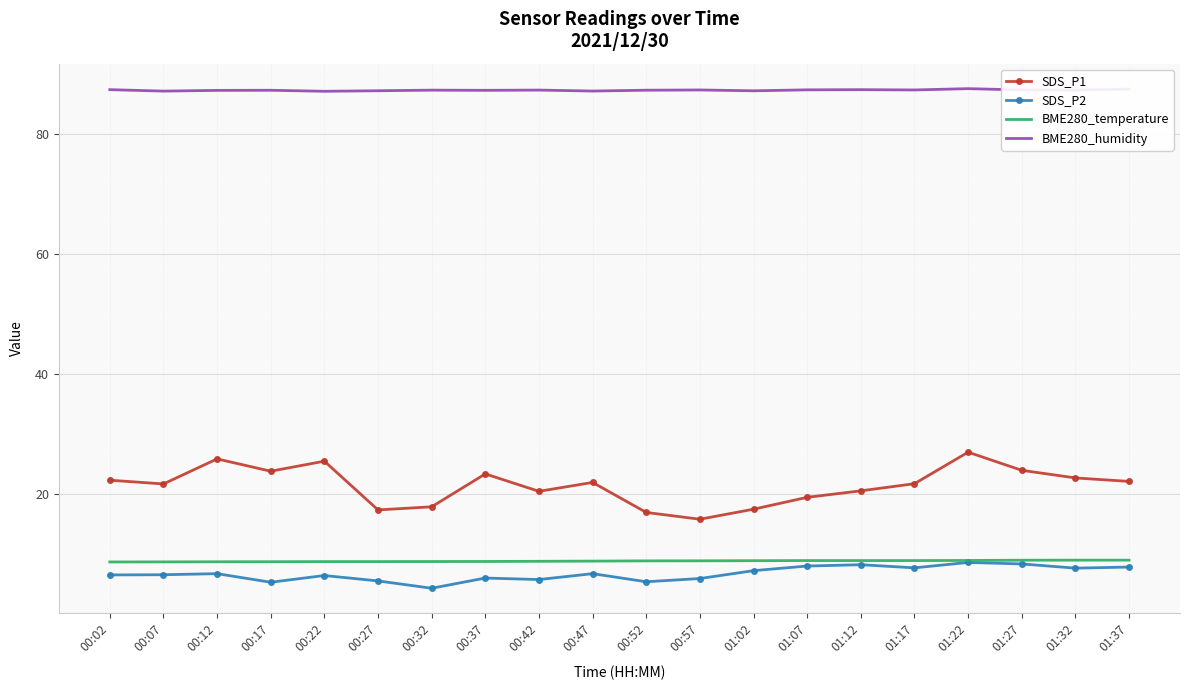

Which series has the largest total across all categories?

BME280_humidity